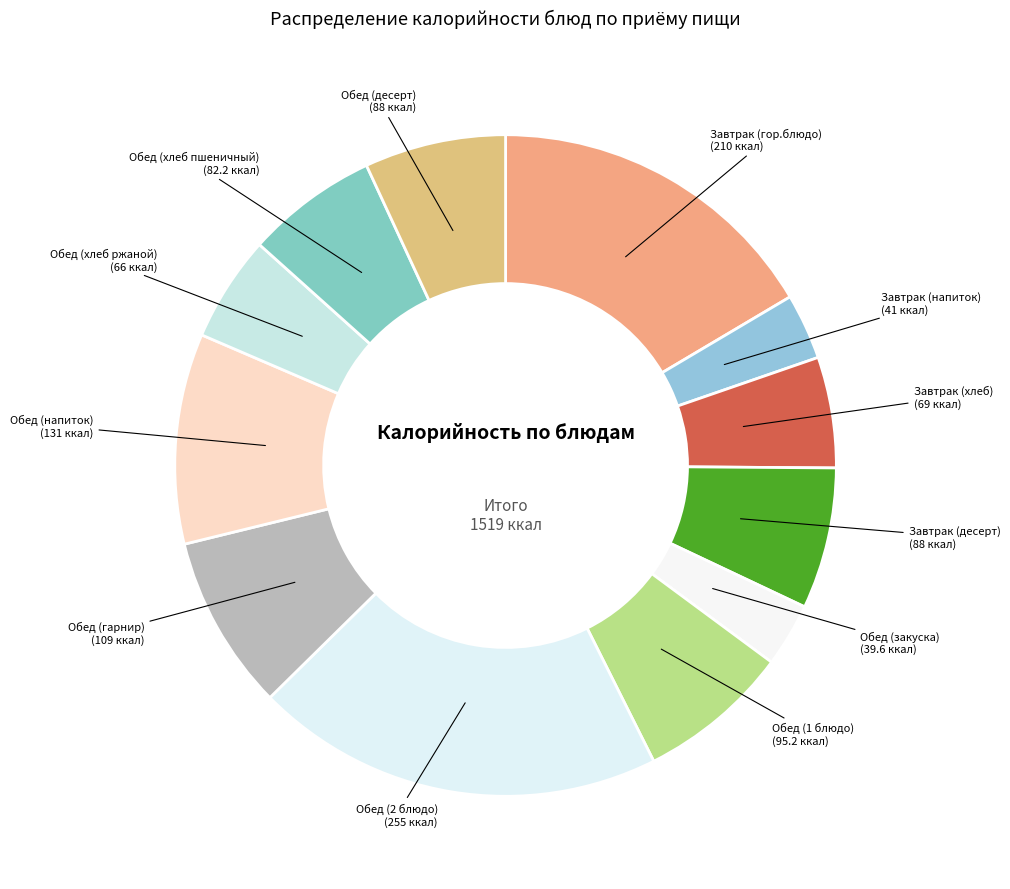

Count the number of slices in the pie.

12